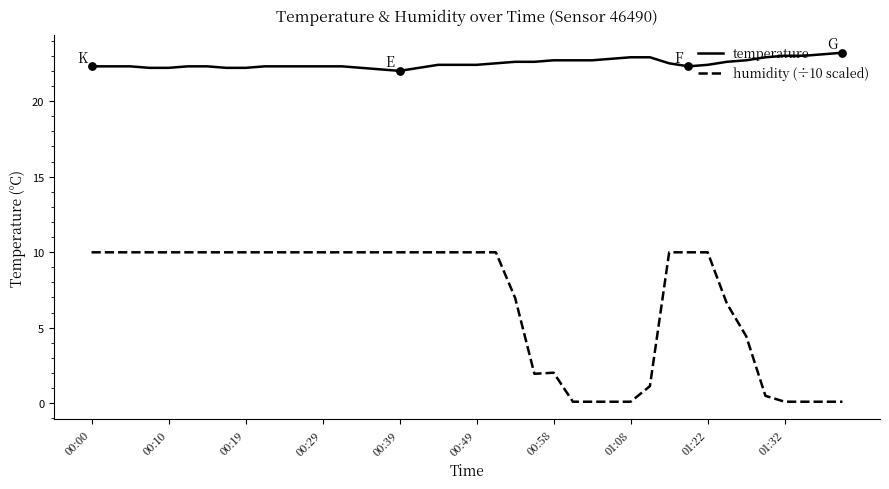

What are all the series names shown in the legend?

temperature, humidity (÷10 scaled)